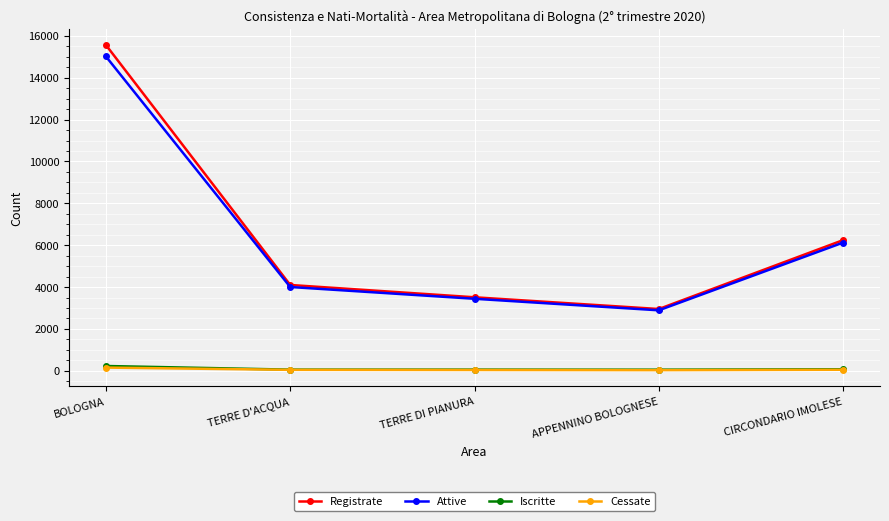

How many distinct data groups are displayed?

4